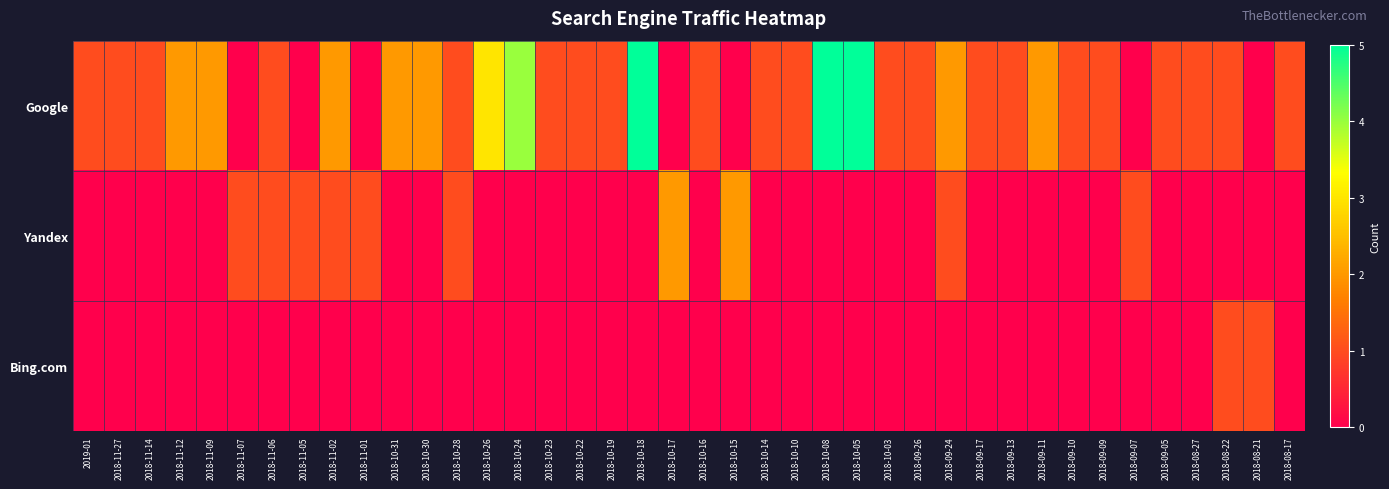

How many distinct data groups are displayed?

3